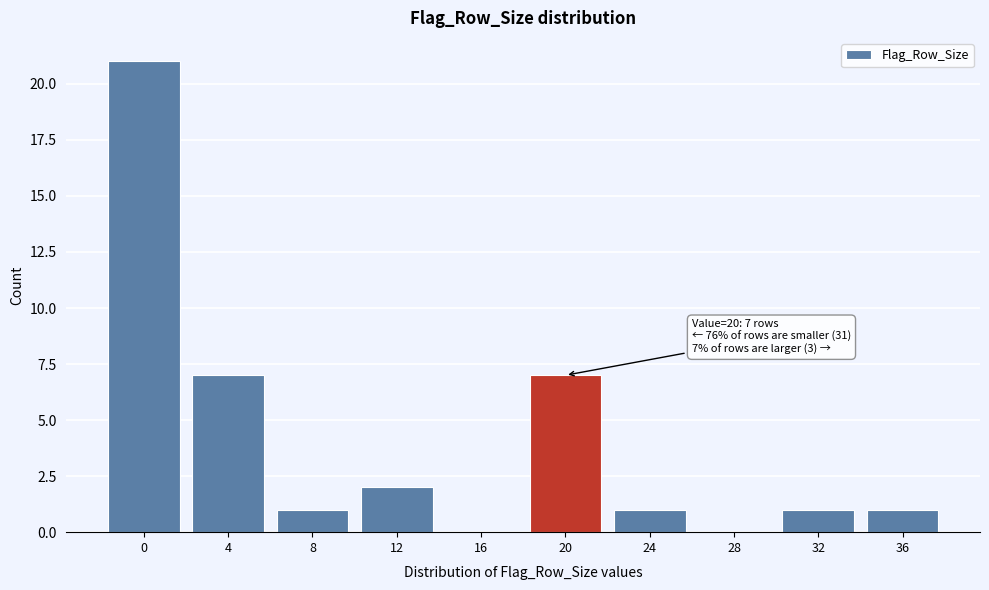

Reading left to right, what are all the values shown in this chart?

0=21	4=7	8=1	12=2	16=0	20=7	24=1	28=0	32=1	36=1